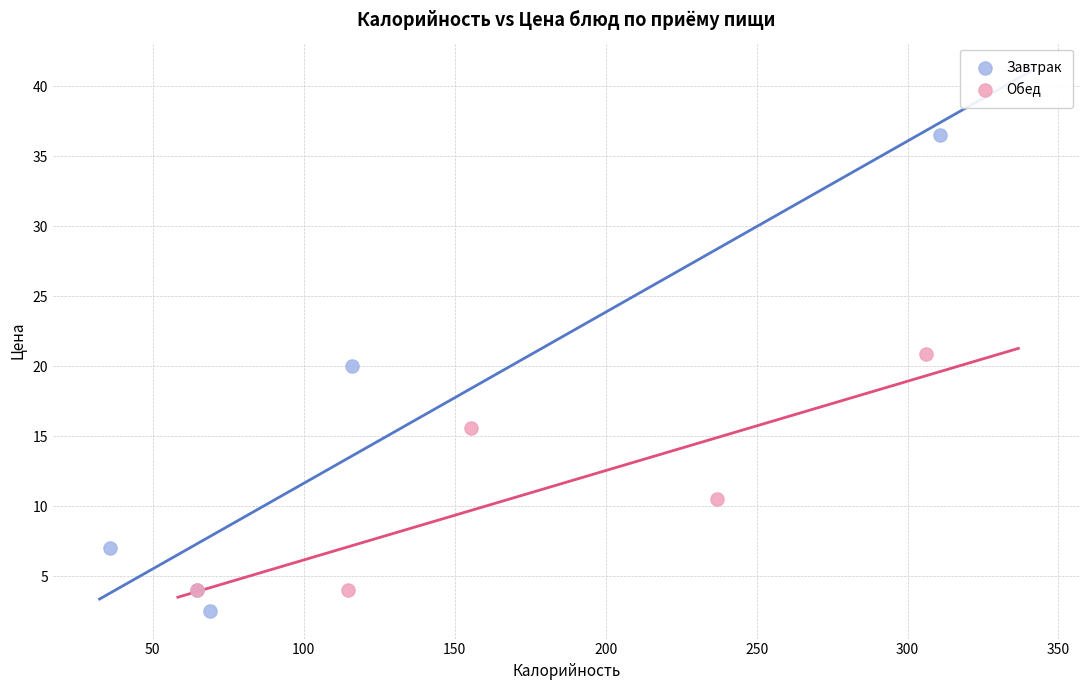

What are all the series names shown in the legend?

Завтрак, Обед